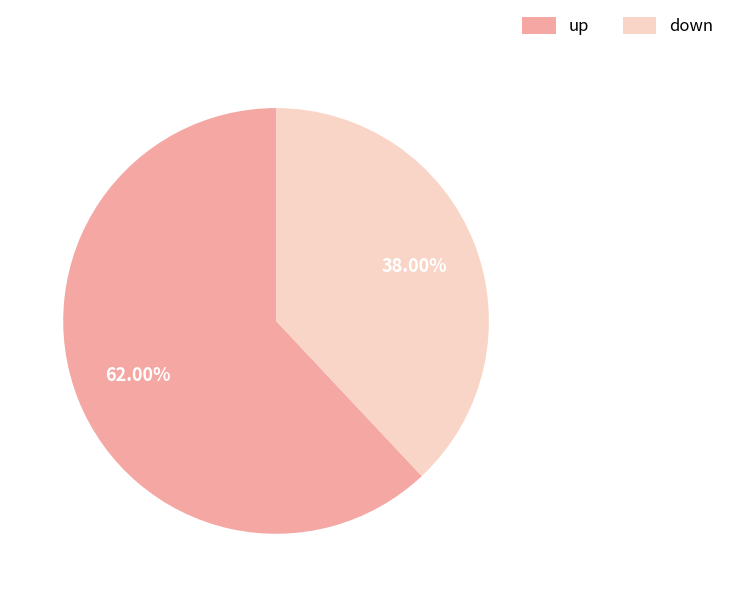

To the nearest percent, what portion does up represent?

62%